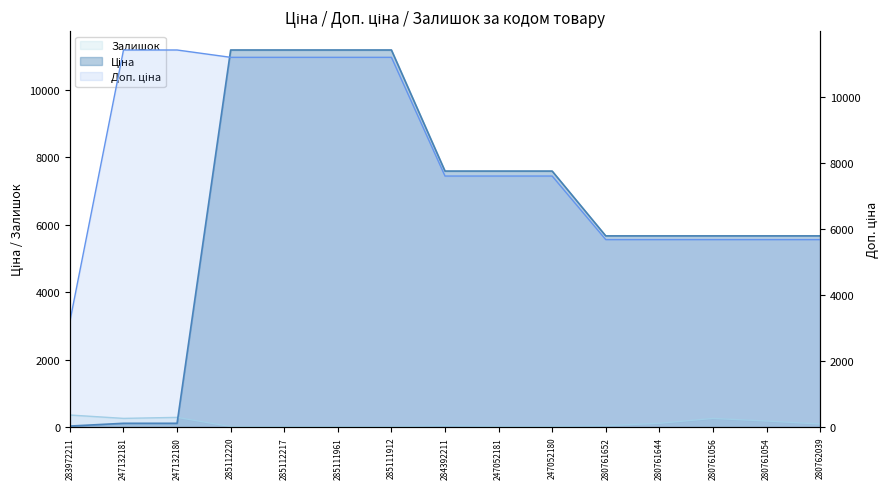

Is it true that Доп. ціна equals 5673.8 at 280762039?

True